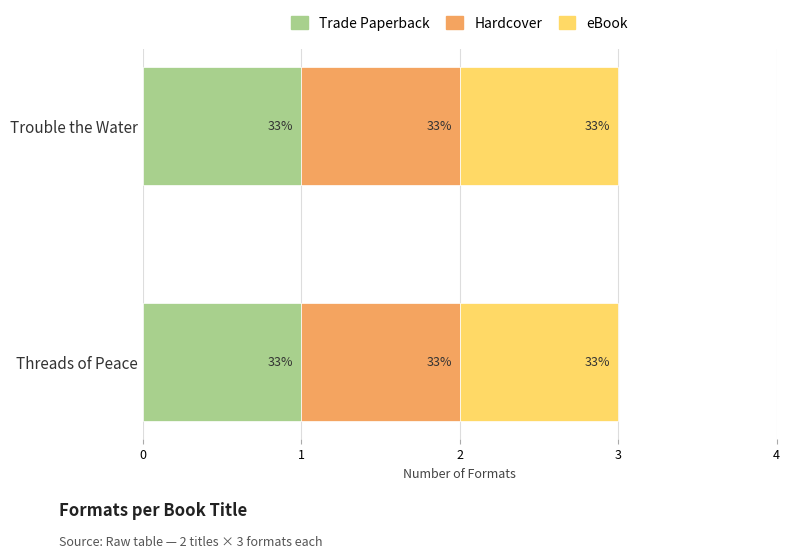

How many bars are there in each group?

3